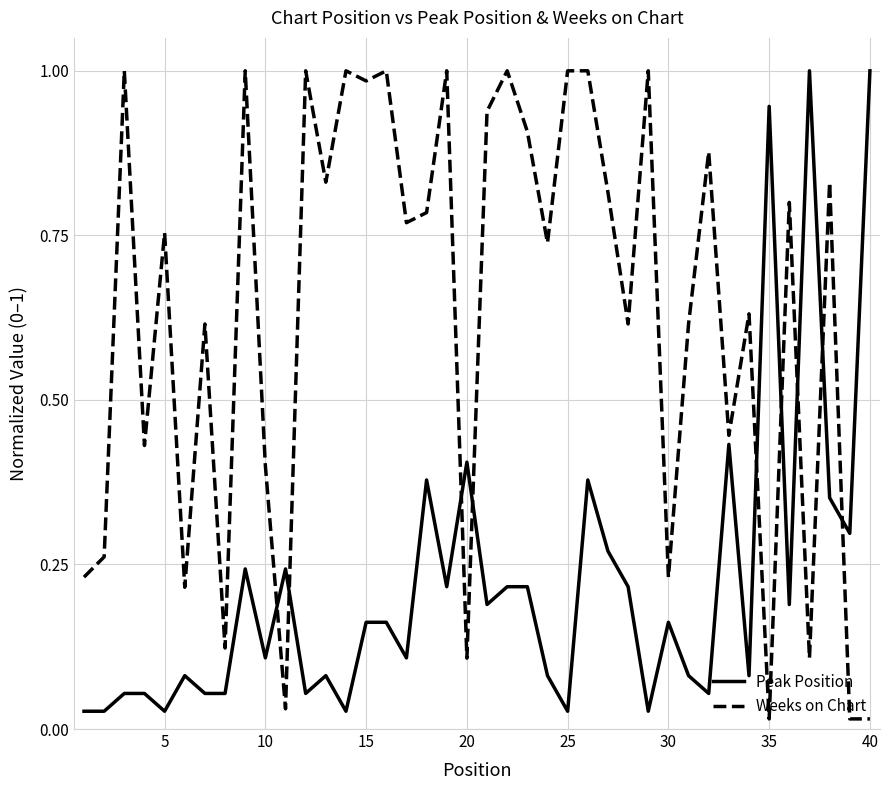

Which series has the largest total across all categories?

Weeks on Chart